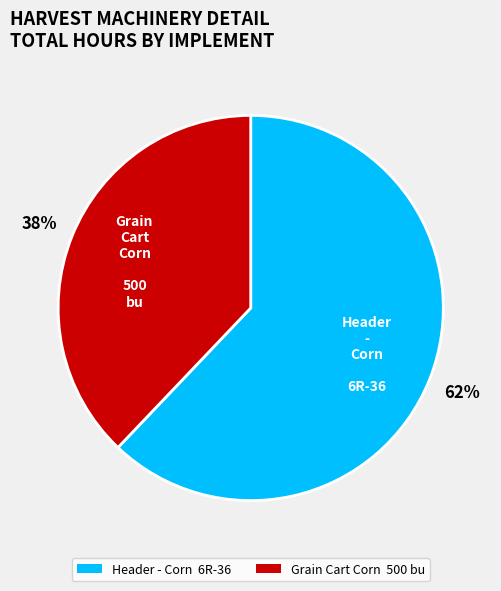

How many segments does this pie chart have?

2